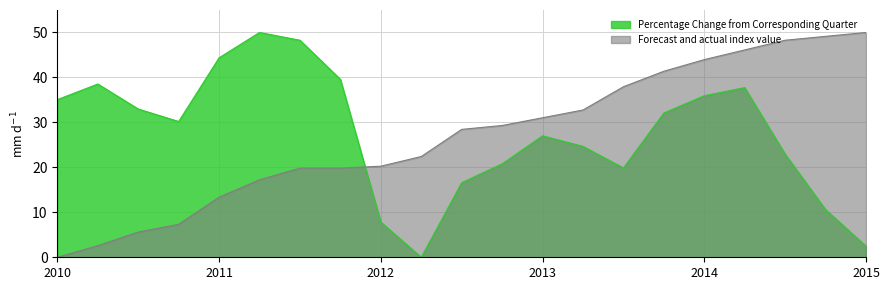

True or false: Forecast and actual index value and Percentage Change from Corresponding Quarter intersect in this chart.

True